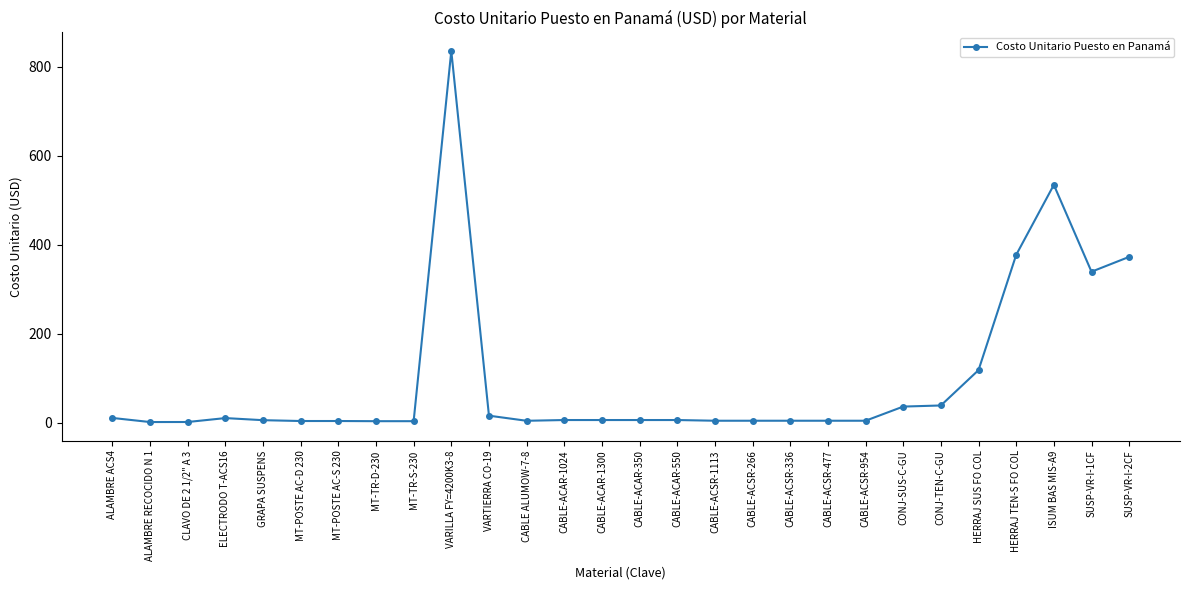

At which category does the chart reach its peak across all series?

VARILLA FY=4200K3-8